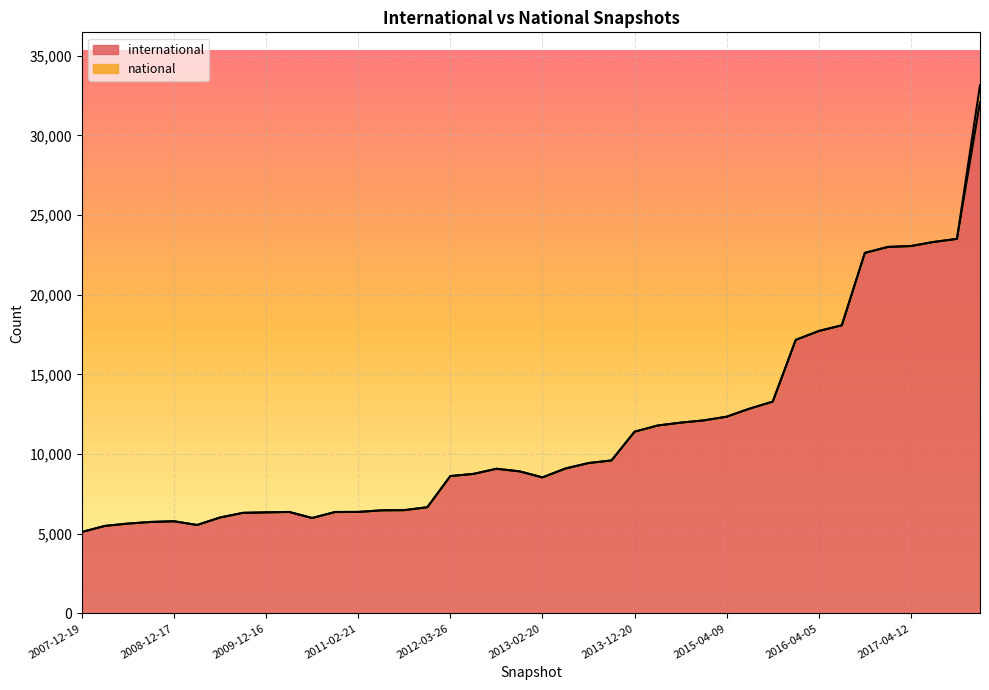

List the labels in order of value, smallest first.

2007-12-19, 2008-04-01, 2009-04-06, 2008-06-27, 2008-10-10, 2008-12-17, 2010-07-26, 2009-06-17, 2009-09-25, 2009-12-16, 2010-11-17, 2010-04-01, 2011-02-21, 2011-06-10, 2011-09-05, 2012-01-18, 2013-02-20, 2012-03-26, 2012-07-13, 2012-12-11, 2012-10-31, 2013-05-21, 2013-07-09, 2013-09-10, 2013-12-20, 2014-03-28, 2014-09-08, 2015-01-19, 2015-04-09, 2015-07-03, 2015-10-01, 2016-01-04, 2016-04-05, 2016-07-04, 2016-10-07, 2016-12-27, 2017-04-12, 2017-07-24, 2017-10-12, 2017-12-22